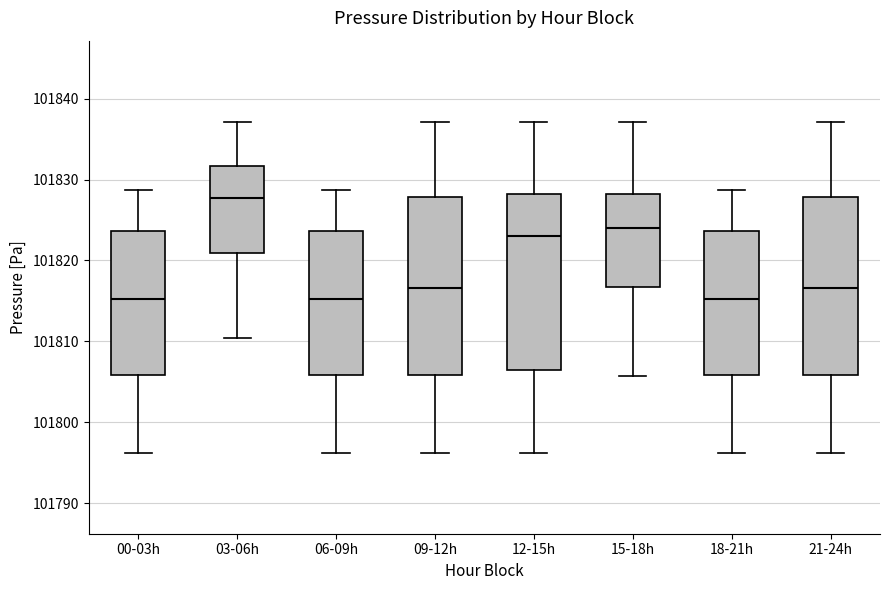

Reading left to right, transcribe this box plot: for each box, give where its median line is, the range the box spans, and where its two whiskers end, as read against the y-axis. The values are not printed on the chart, so give them approximately, as read against the axis.

00-03h: median 101815, box 101806 to 101824, whiskers 101796 to 101829
03-06h: median 101828, box 101821 to 101832, whiskers 101810 to 101837
06-09h: median 101815, box 101806 to 101824, whiskers 101796 to 101829
09-12h: median 101817, box 101806 to 101828, whiskers 101796 to 101837
12-15h: median 101823, box 101806 to 101828, whiskers 101796 to 101837
15-18h: median 101824, box 101817 to 101828, whiskers 101806 to 101837
18-21h: median 101815, box 101806 to 101824, whiskers 101796 to 101829
21-24h: median 101817, box 101806 to 101828, whiskers 101796 to 101837